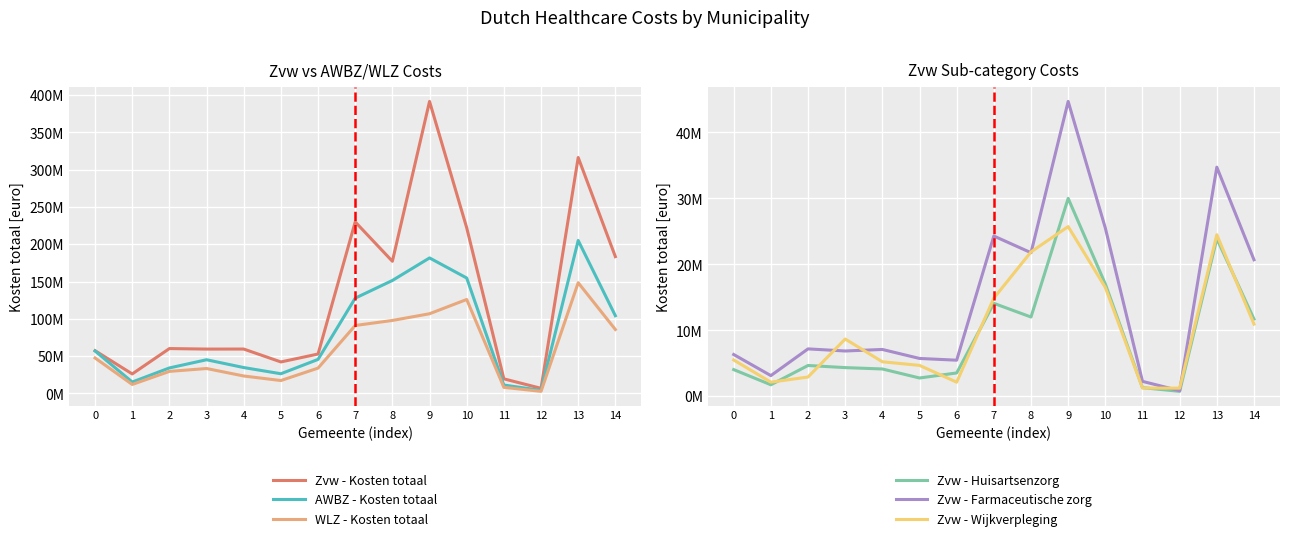

Is it true that AWBZ - Kosten totaal equals 45090707 at 3?

True